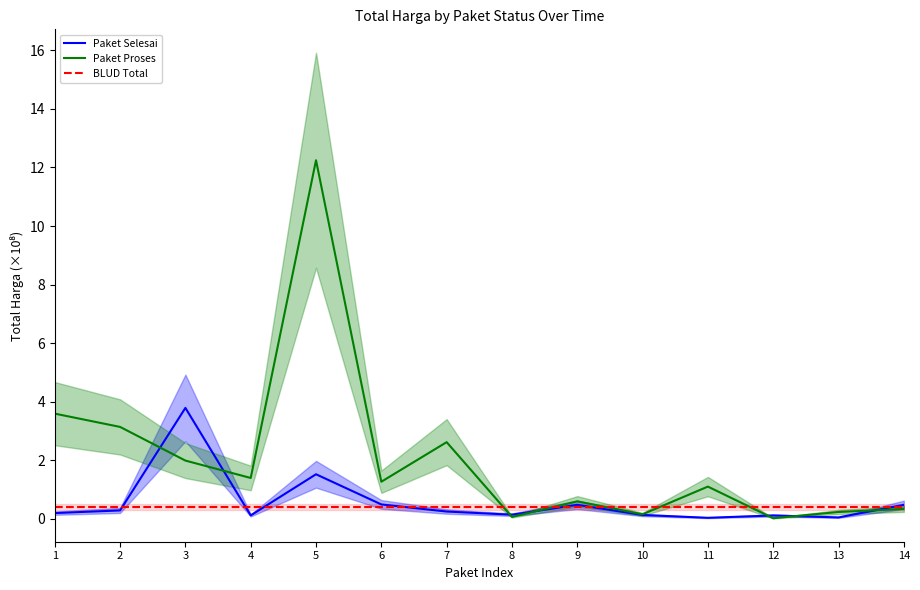

Is it true that Paket Selesai equals 0.8 at 5?

False